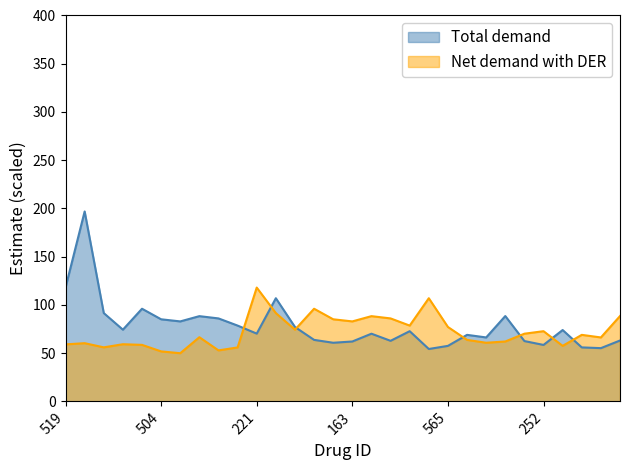

List the series in order of their peak value, lowest first.

Net demand with DER, Total demand